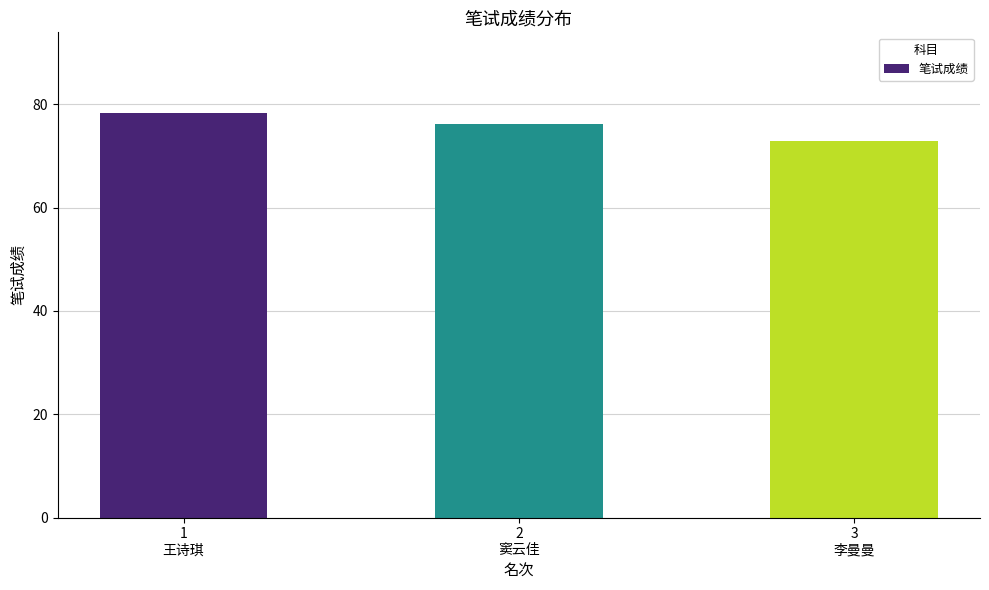

Rank the categories by value from lowest to highest.

3
李曼曼, 2
窦云佳, 1
王诗琪